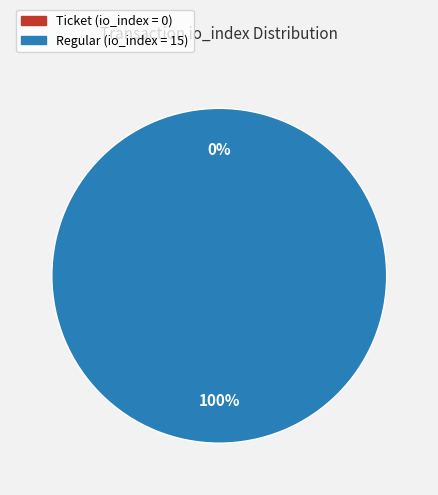

Is tx_type: Ticket (io_index=0) the majority of the pie?

No